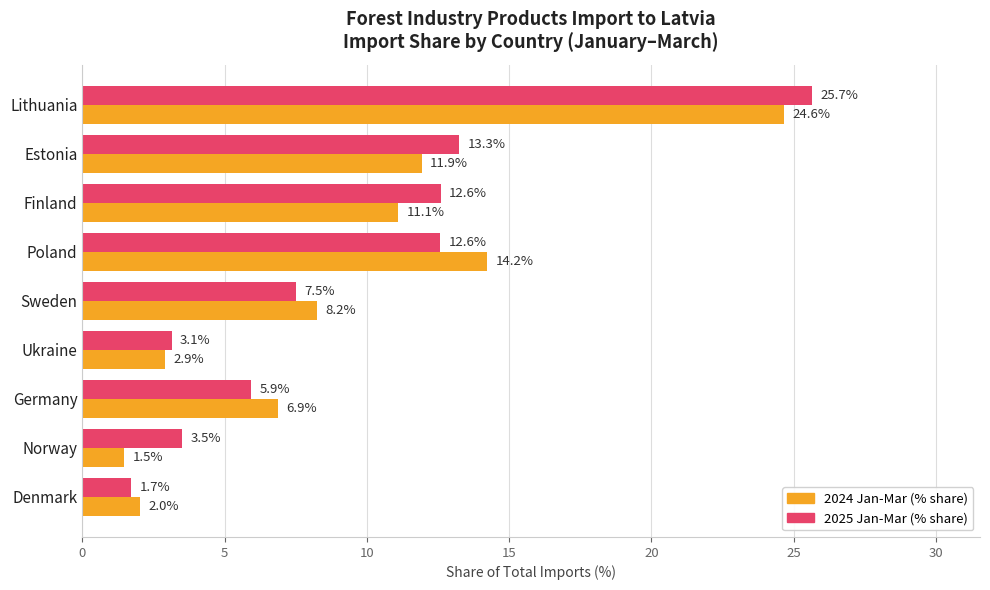

At how many categories does at least one series exceed 1?

9